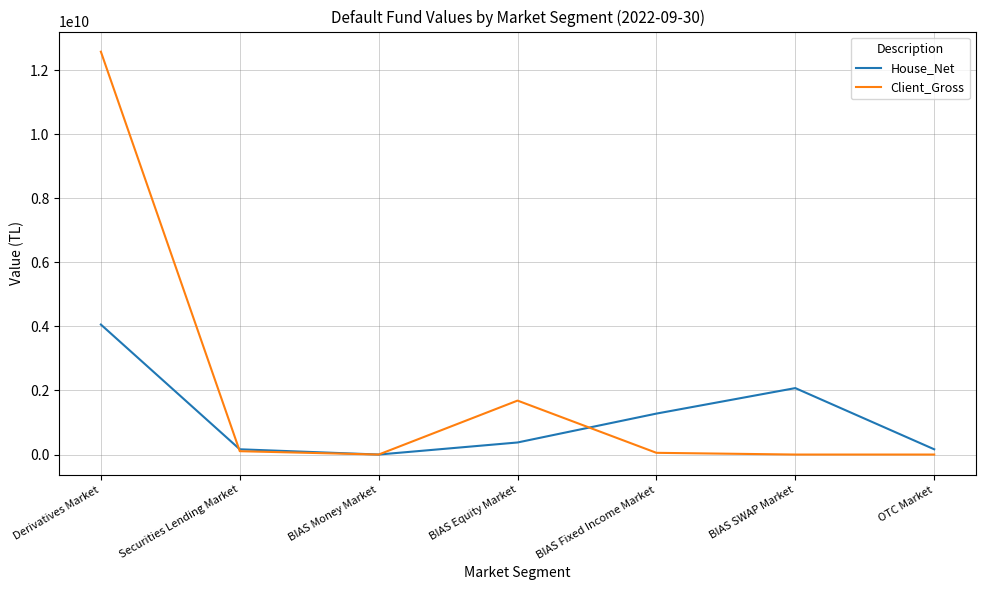

The Client_Gross series shows 12577913803.1 at Derivatives Market. True or false?

True